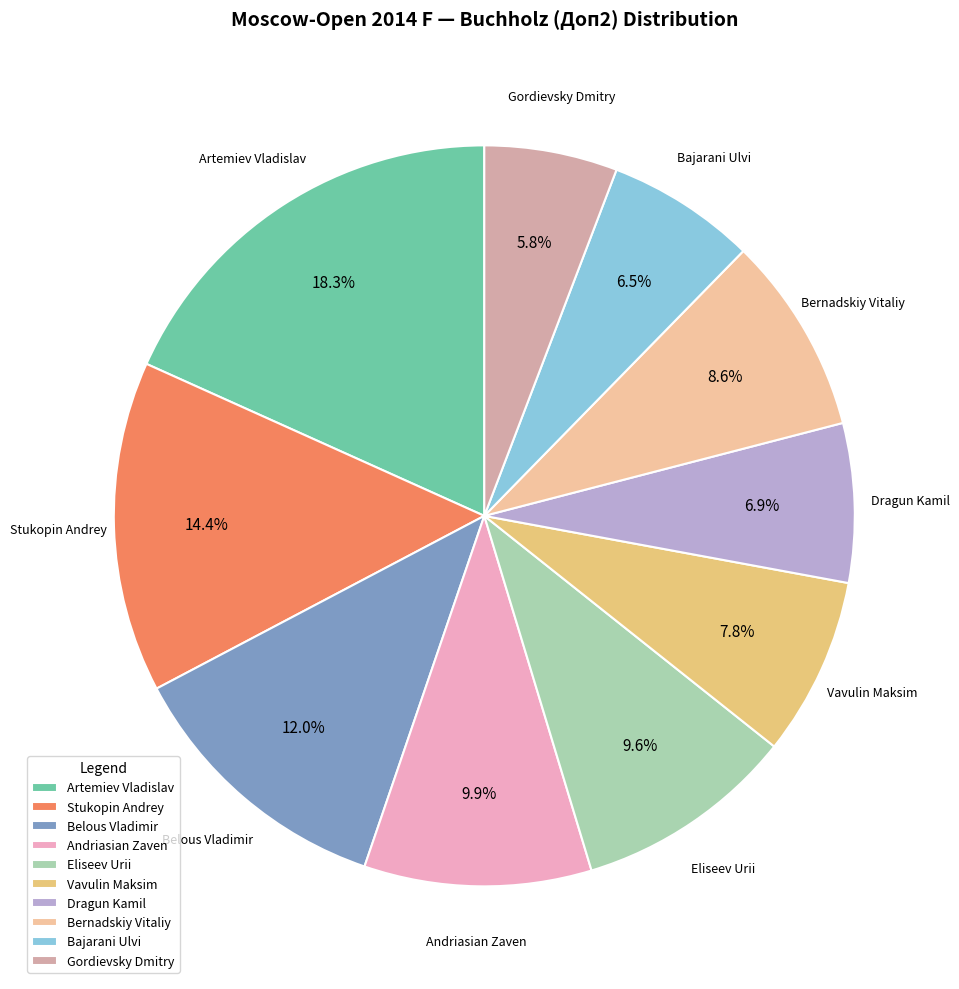

Does any single category account for the majority?

No